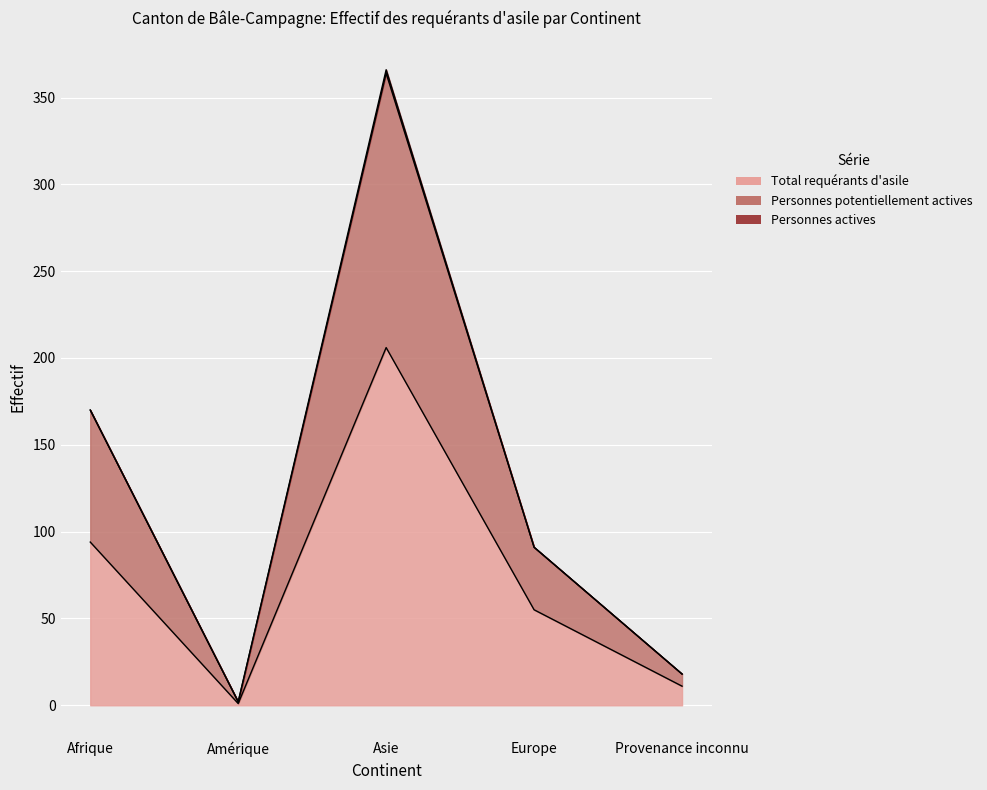

What is the difference between the second highest and second lowest values in the Personnes potentiellement actives series?

152